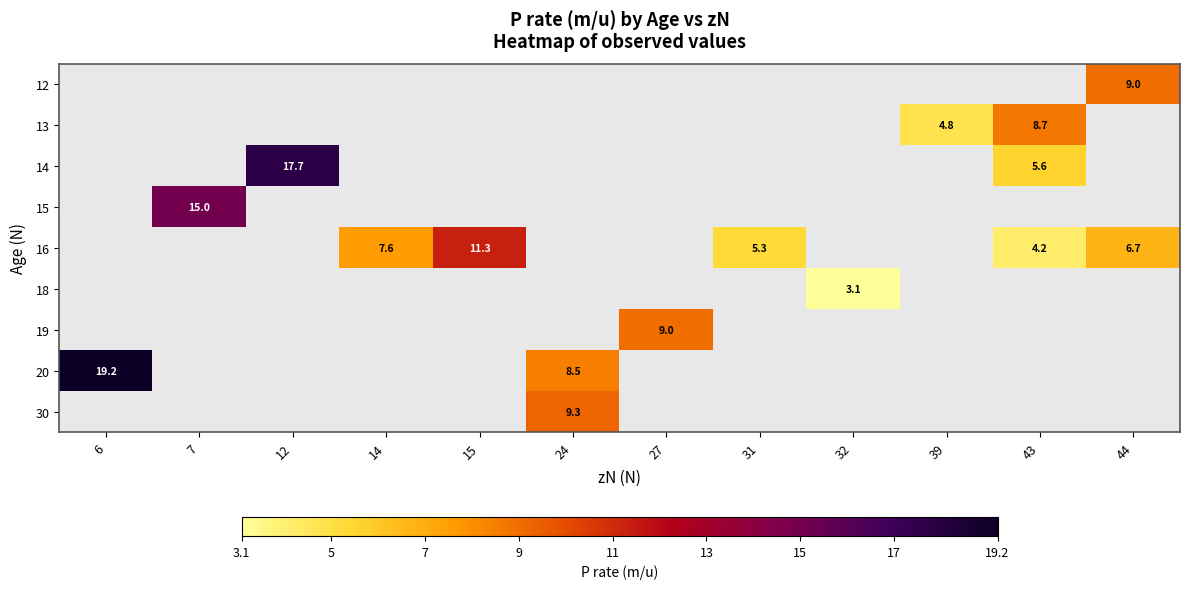

The 15 series shows 7.1 at 7. True or false?

False